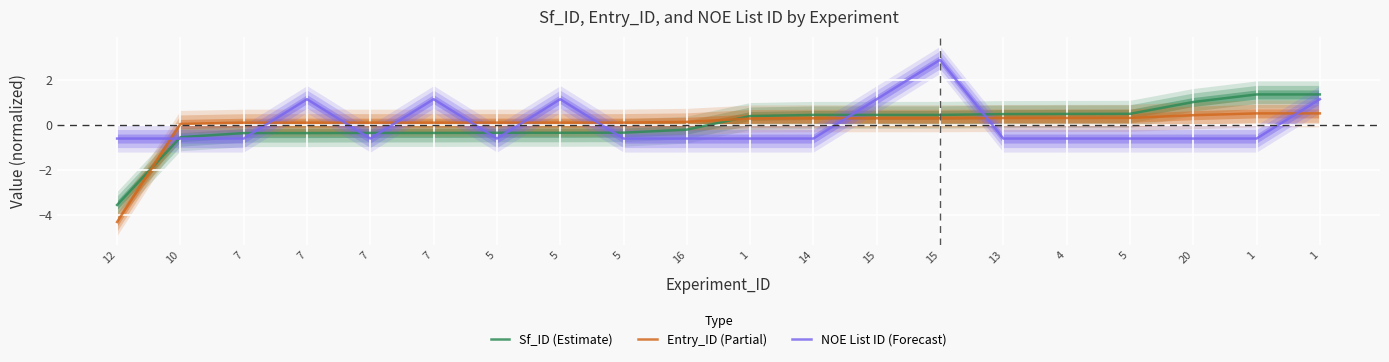

Where does the NOE List ID (Forecast) series first go above 0?

7